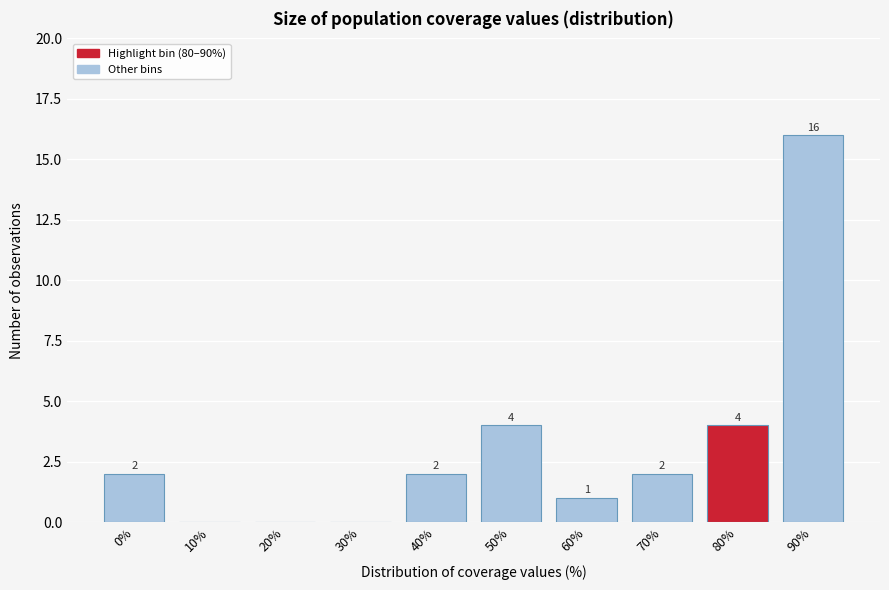

Reading left to right, what are all the values shown in this chart?

0%=2	10%=0	20%=0	30%=0	40%=2	50%=4	60%=1	70%=2	80%=4	90%=16